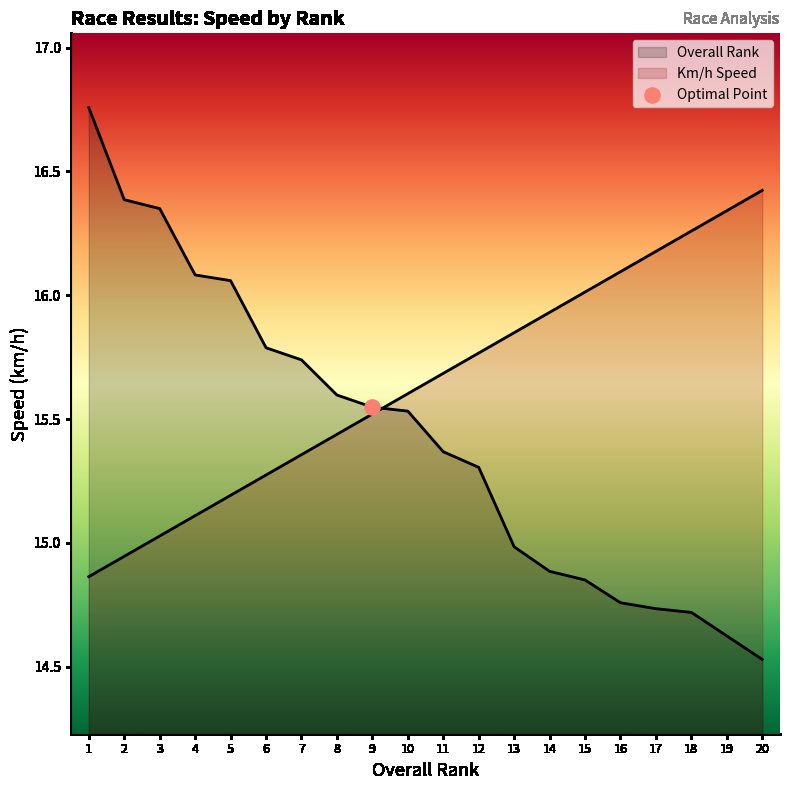

Which series has the largest total across all categories?

Overall Rank